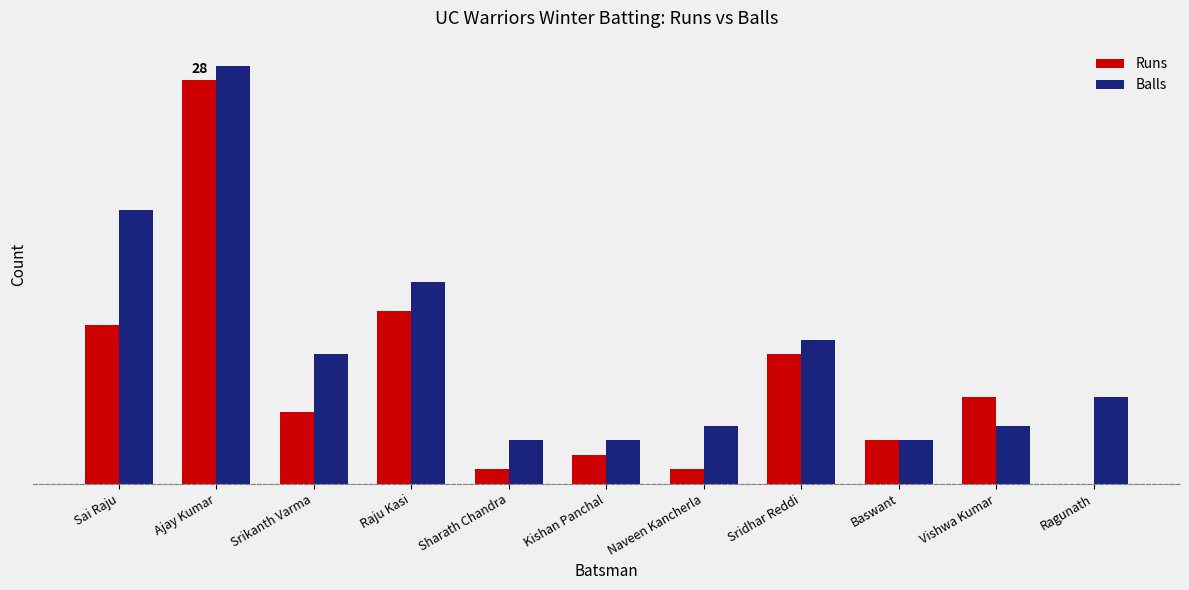

Read the Balls value at Sridhar Reddi.

10